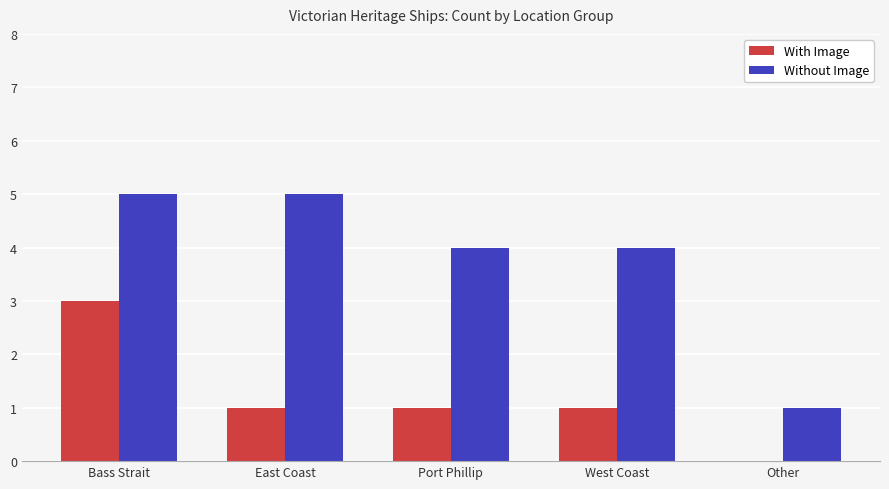

Reading right to left, transcribe all the data shown in this chart.

With Image: 0	1	1	1	3
Without Image: 1	4	4	5	5